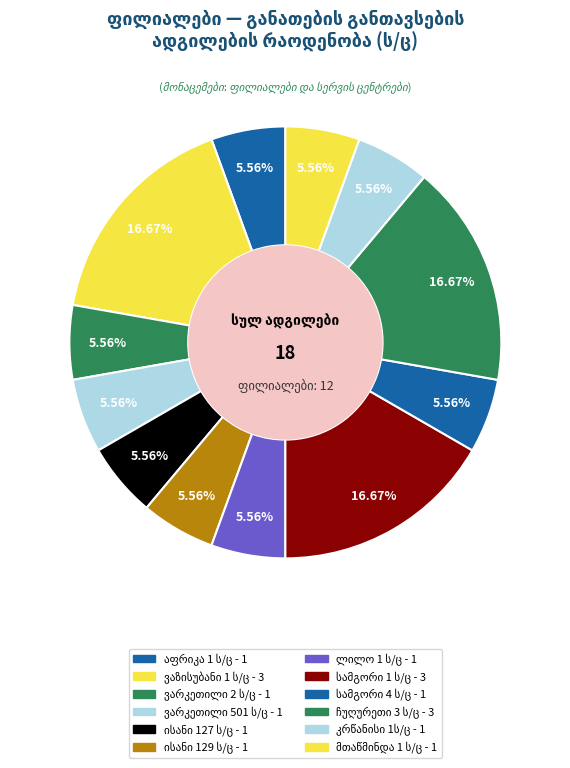

How many slices are in this pie chart?

12